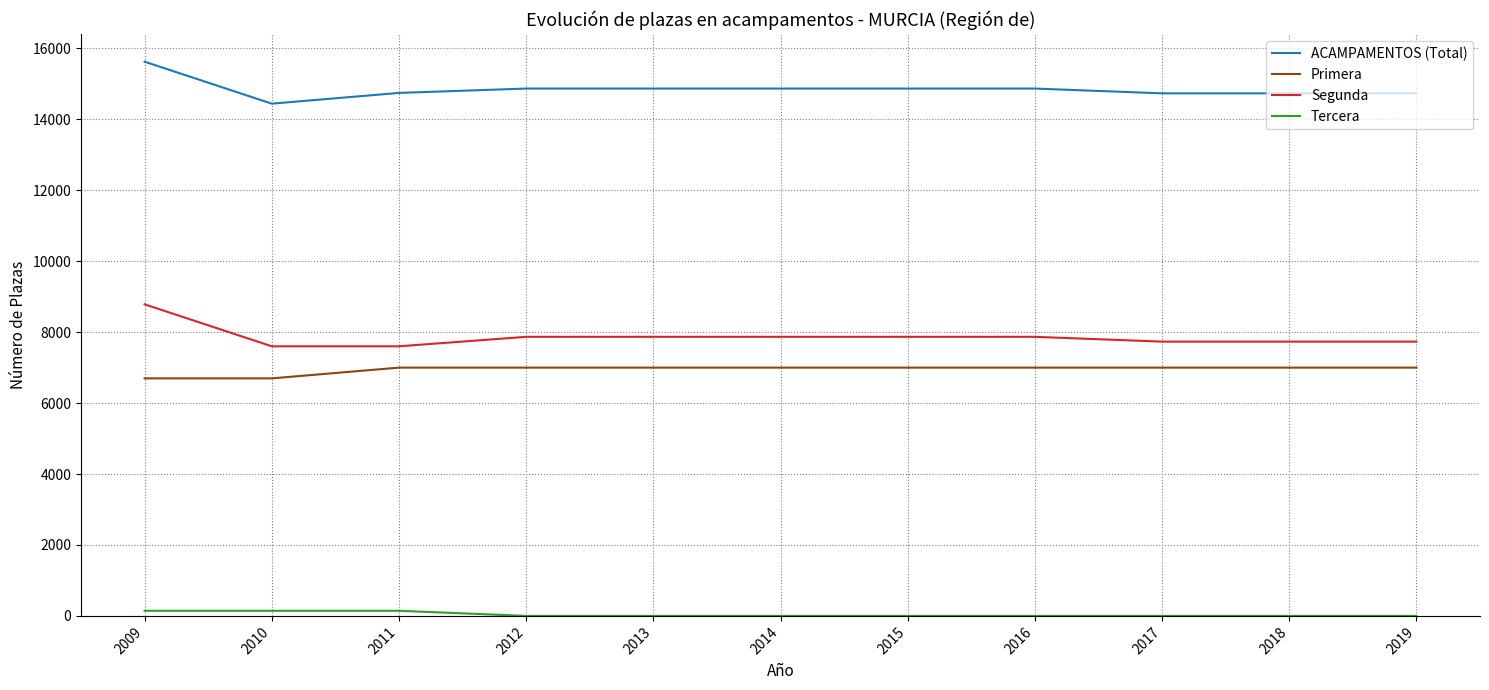

What is the greatest value displayed?

15623